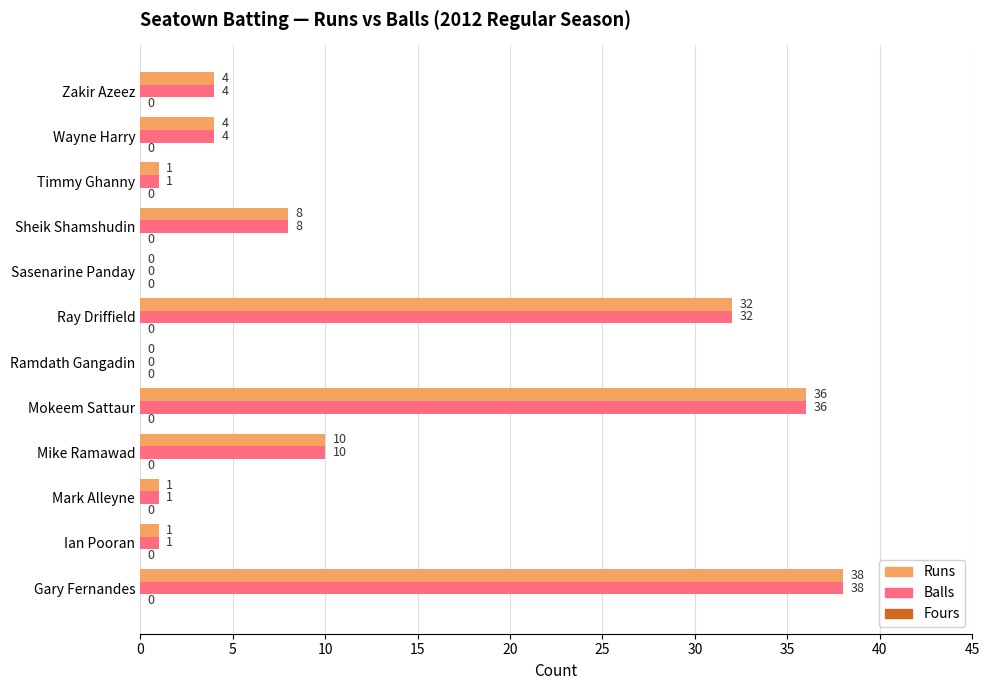

What is the maximum value shown in the chart?

38